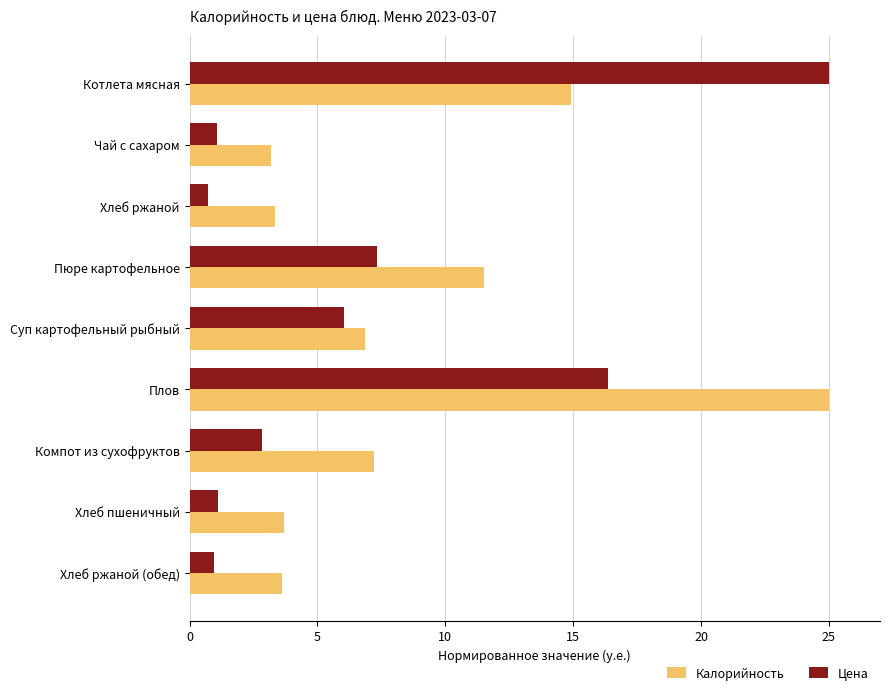

Count the number of data series in this chart.

2